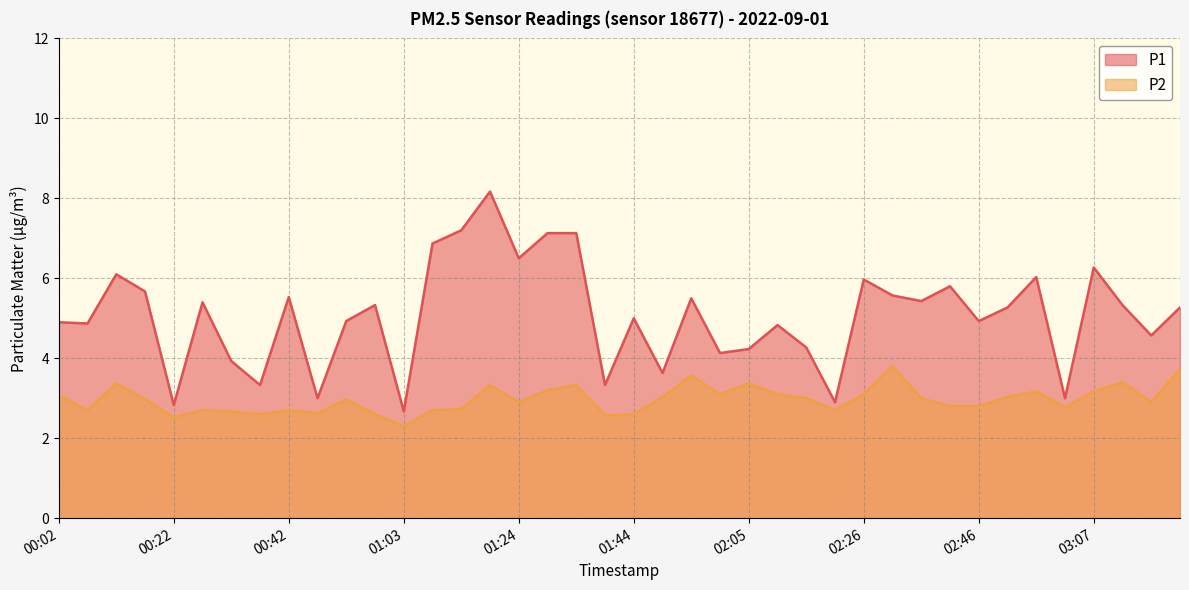

Which has a higher value, 00:02 or 02:46?

02:46